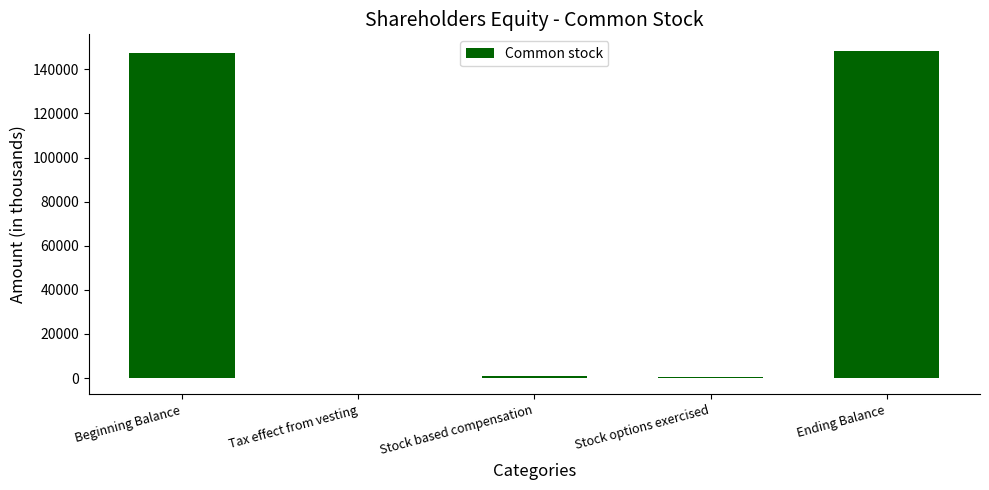

Read the value at Beginning Balance.

147202